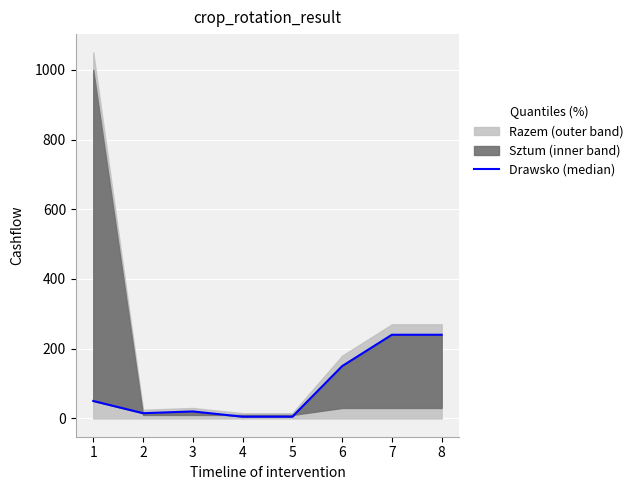

How many data points does each series have?

8